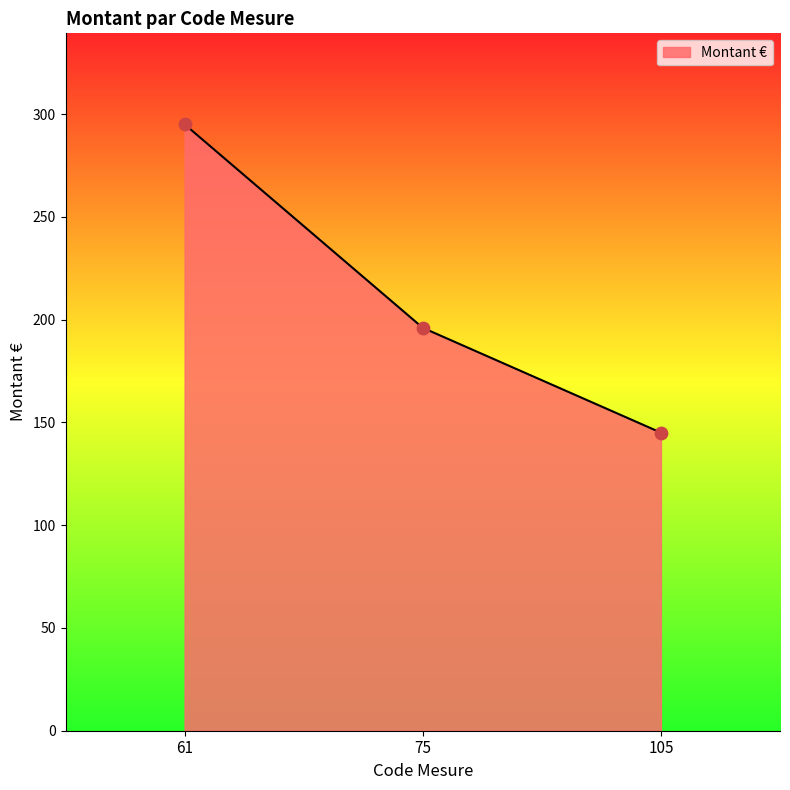

Which has a higher value, 75 or 61?

61